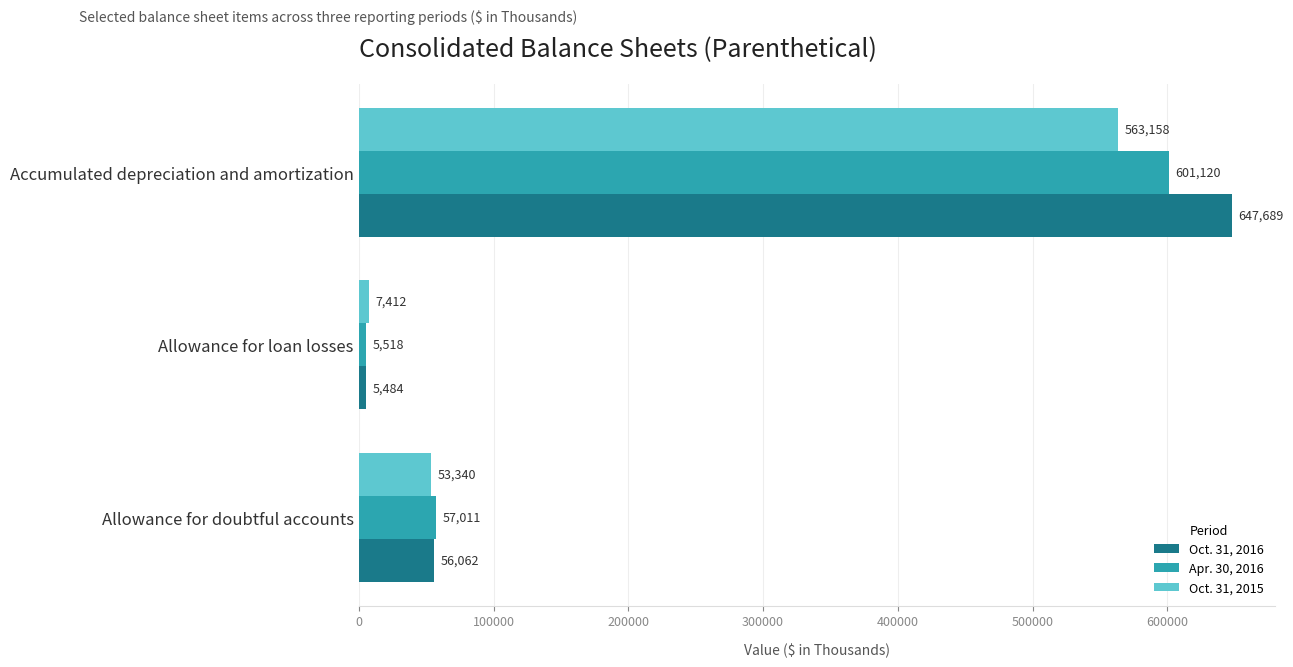

Which series has the largest total across all categories?

Oct. 31, 2016